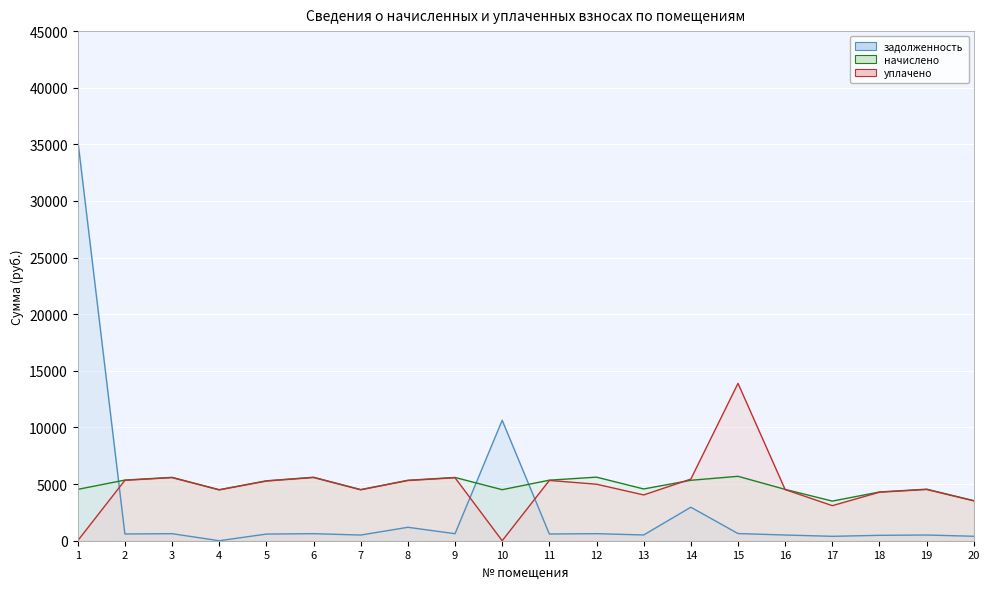

What is the greatest value displayed?

35413.7